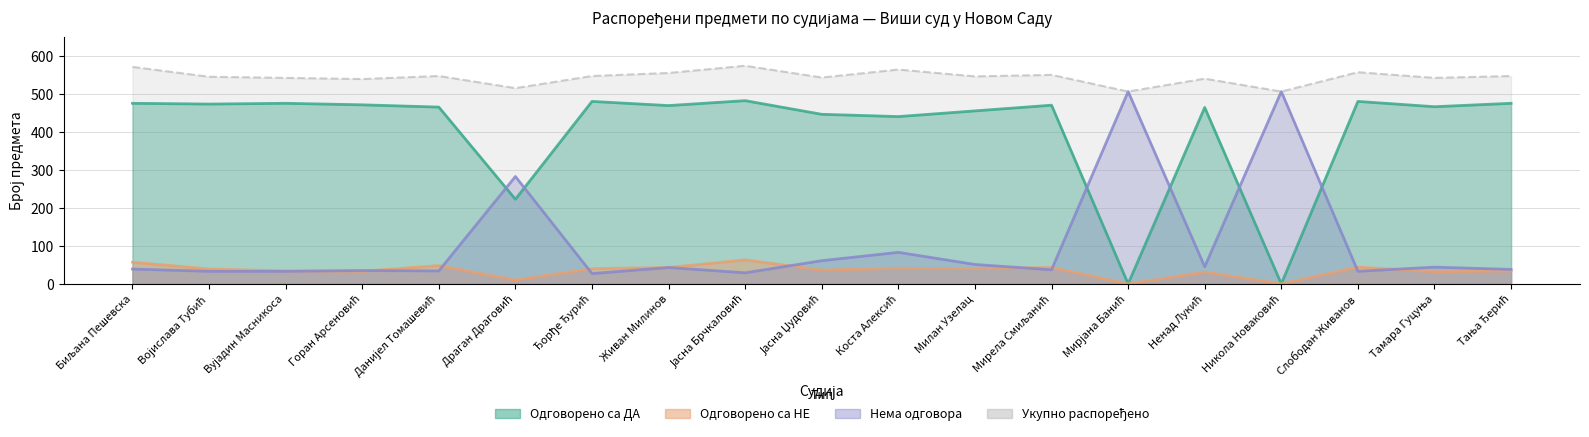

What are all the series names shown in the legend?

Одговорено са ДА, Одговорено са НЕ, Нема одговора, Укупно распоређено